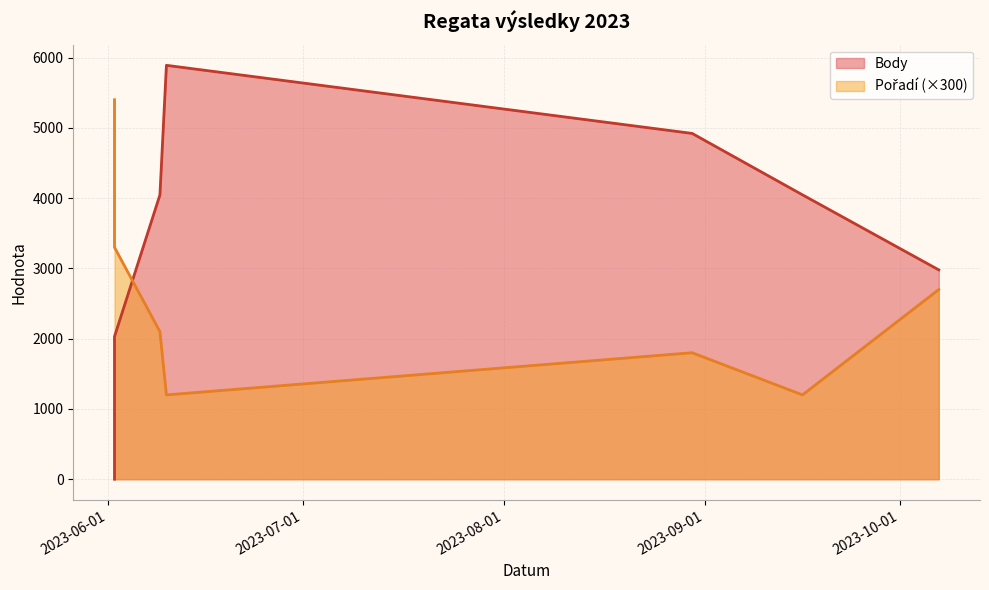

True or false: Pořadí has a value of 788 at 2023-06-10.

False